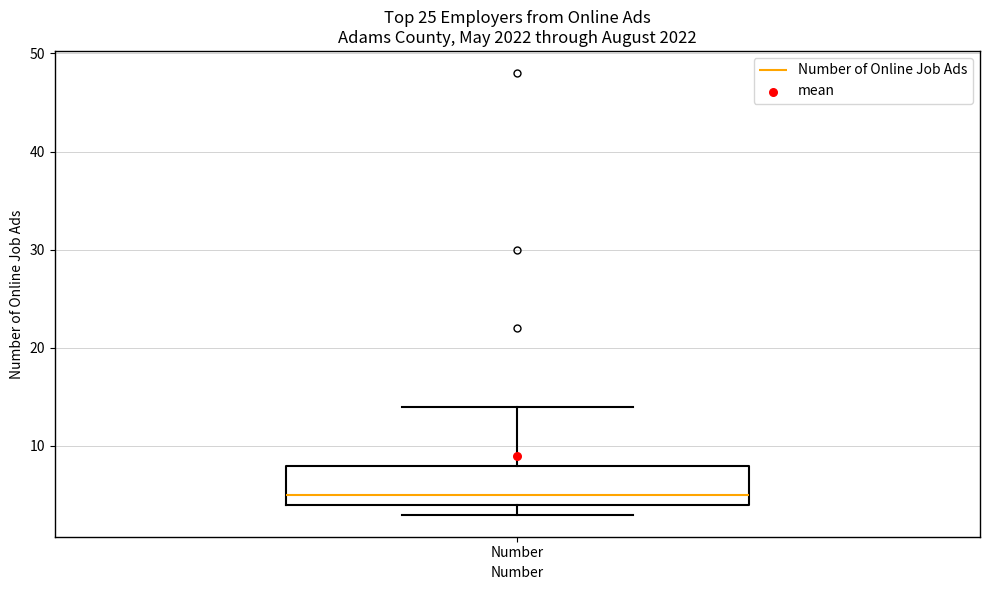

Transcribe this box plot: give where the median line is, the range the box spans, and where the two whiskers end, as read against the y-axis. The values are not printed on the chart, so give them approximately, as read against the axis.

median 5, box 4 to 8, whiskers 3 to 14